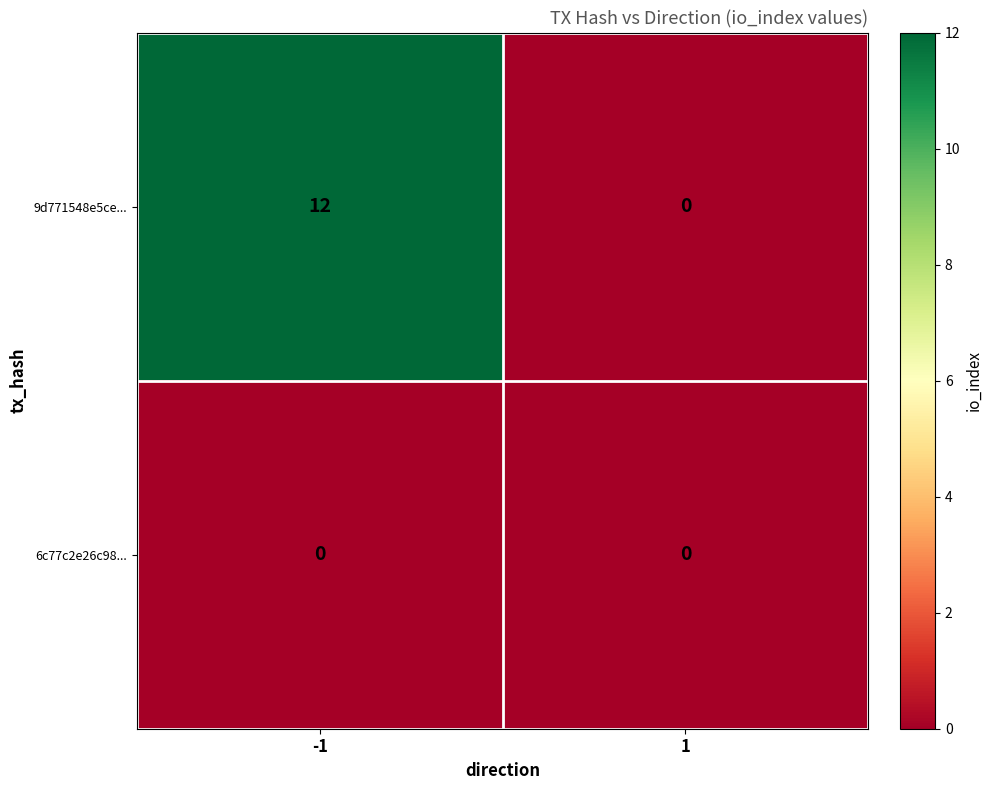

Which series changed the most between -1 and 1?

9d771548e5ce...